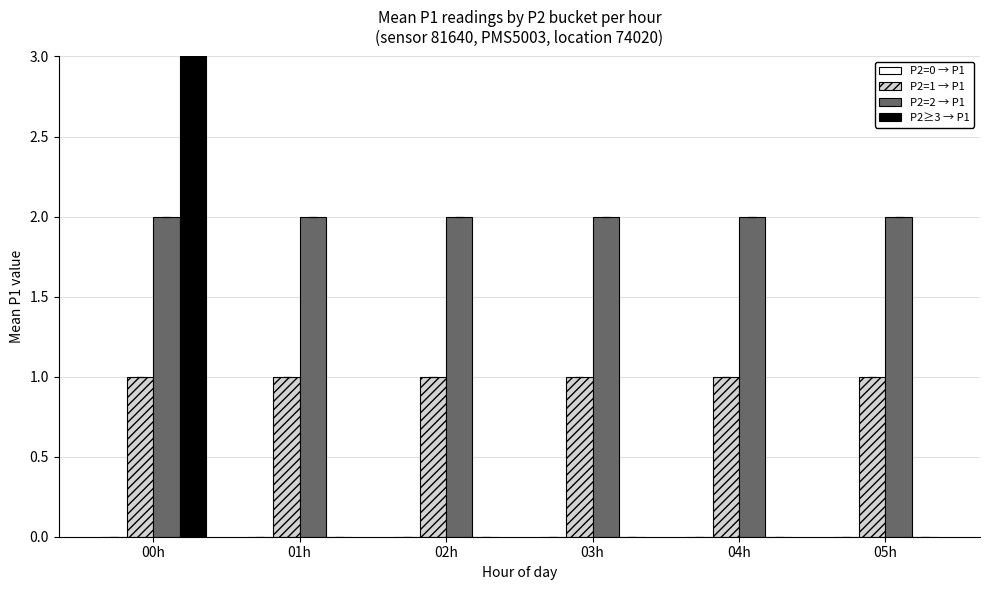

Reading left to right, what are all the values shown in this chart?

P2=0 → P1: 00h=0.0	01h=0.0	02h=0.0	03h=0.0	04h=0.0	05h=0.0
P2=1 → P1: 00h=1.0	01h=1.0	02h=1.0	03h=1.0	04h=1.0	05h=1.0
P2=2 → P1: 00h=2.0	01h=2.0	02h=2.0	03h=2.0	04h=2.0	05h=2.0
P2≥3 → P1: 00h=3.7	01h=0.0	02h=0.0	03h=0.0	04h=0.0	05h=0.0